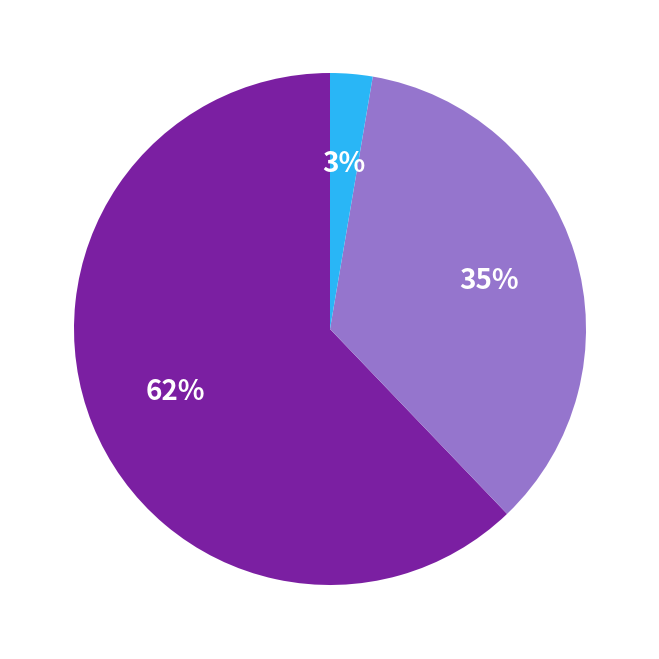

To the nearest percent, what is the difference between the largest and smallest slice percentages?

59%